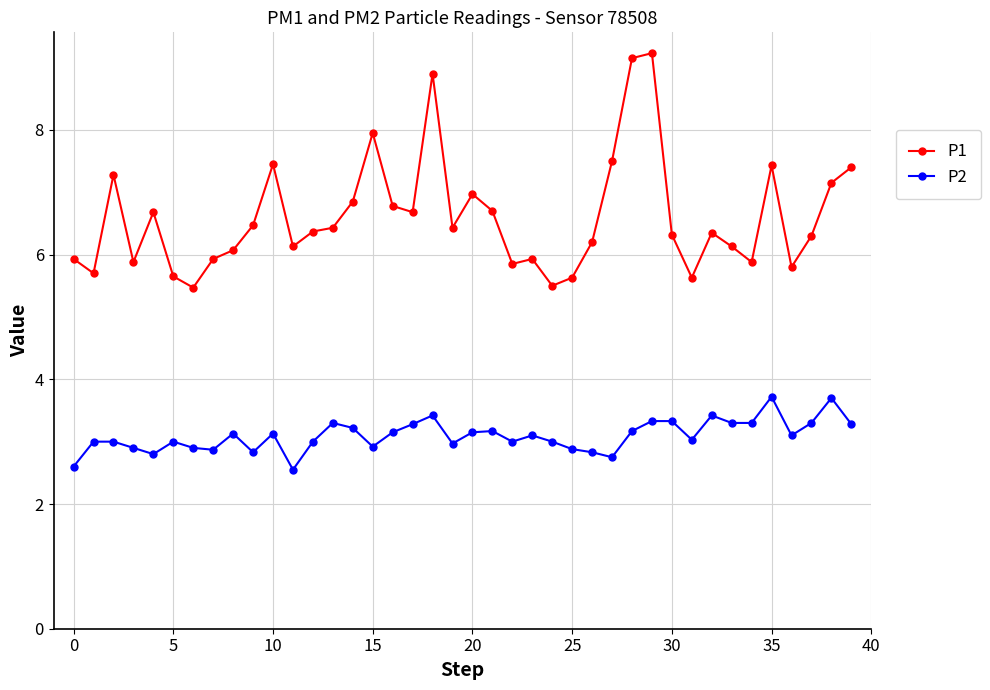

Which series has the largest total across all categories?

P1